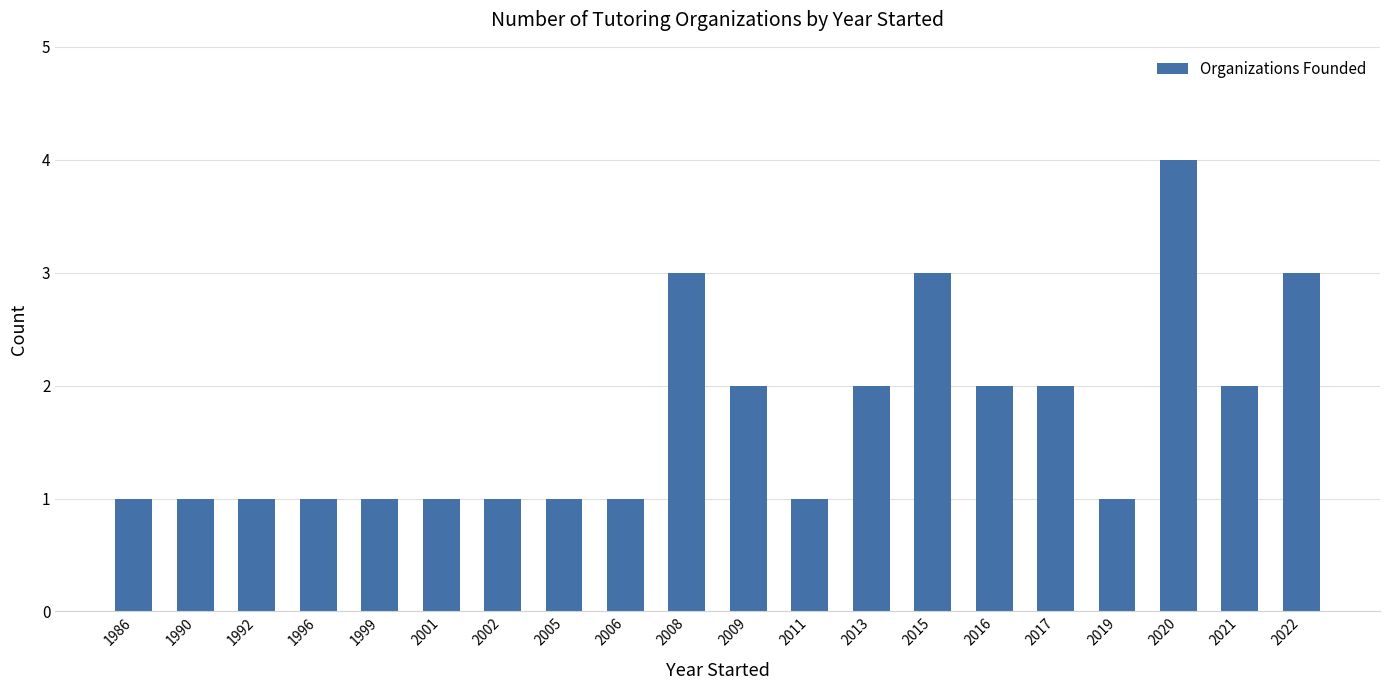

What value does the data have at 2022?

3